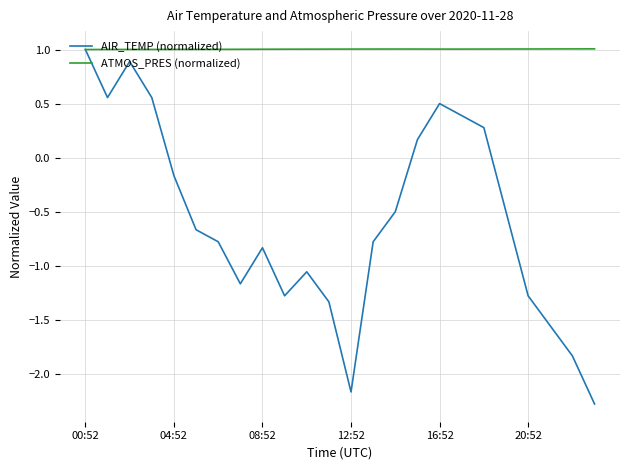

What is the average value of the ATMOS_PRES (normalized) series?

1.0